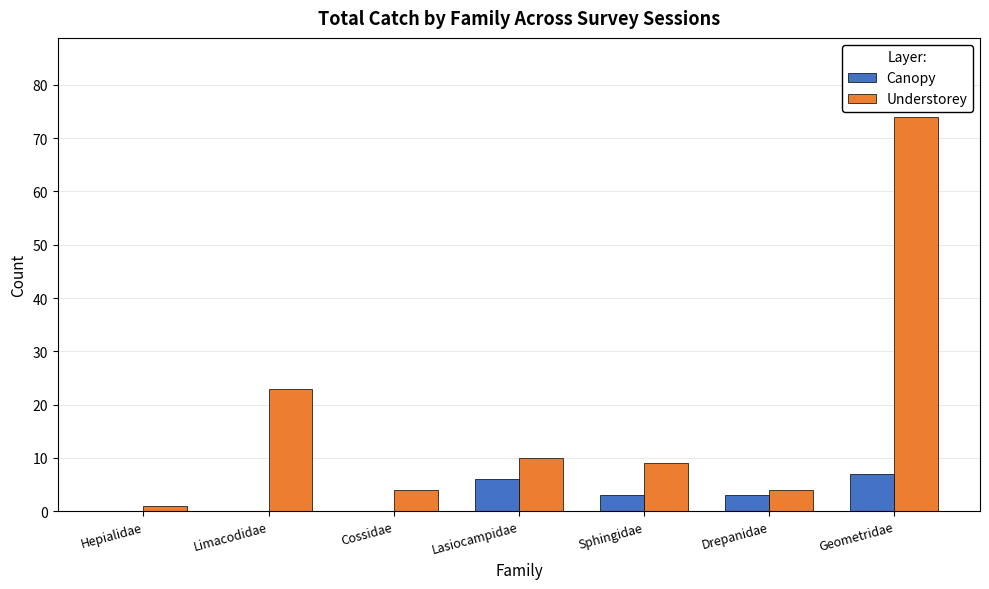

Is it true that Understorey equals 12 at Sphingidae?

False